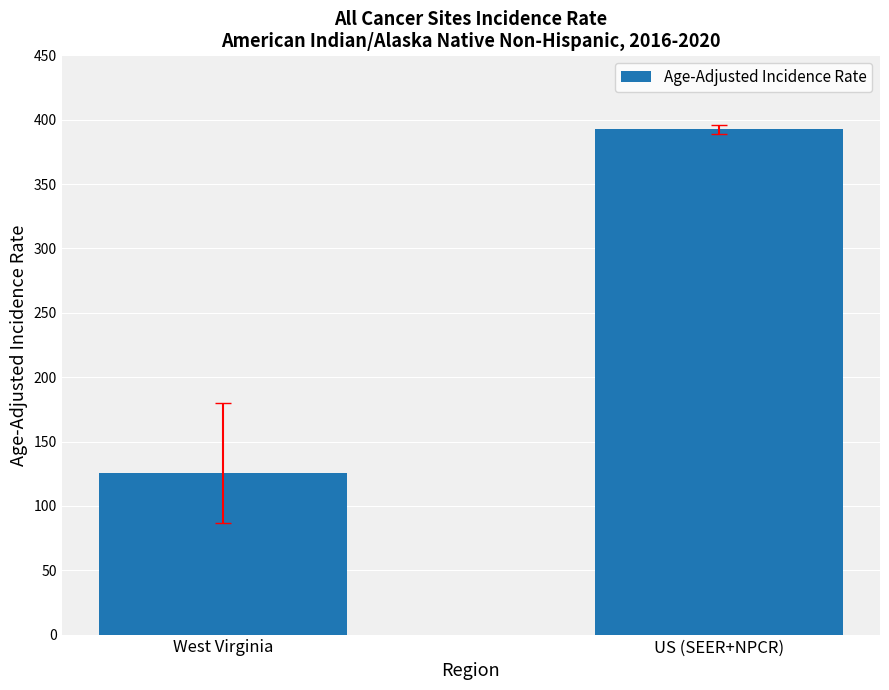

The value at US (SEER+NPCR) is 134.0. True or false?

False